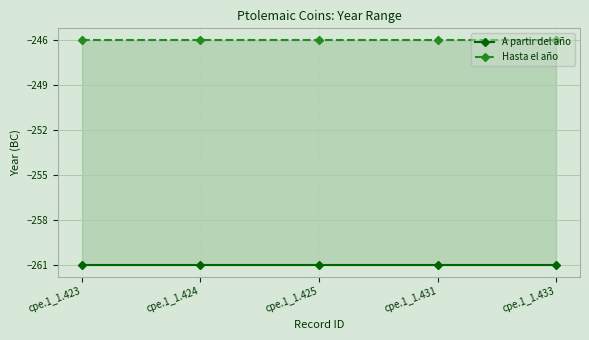

True or false: Hasta el año and A partir del año cross at least once.

False